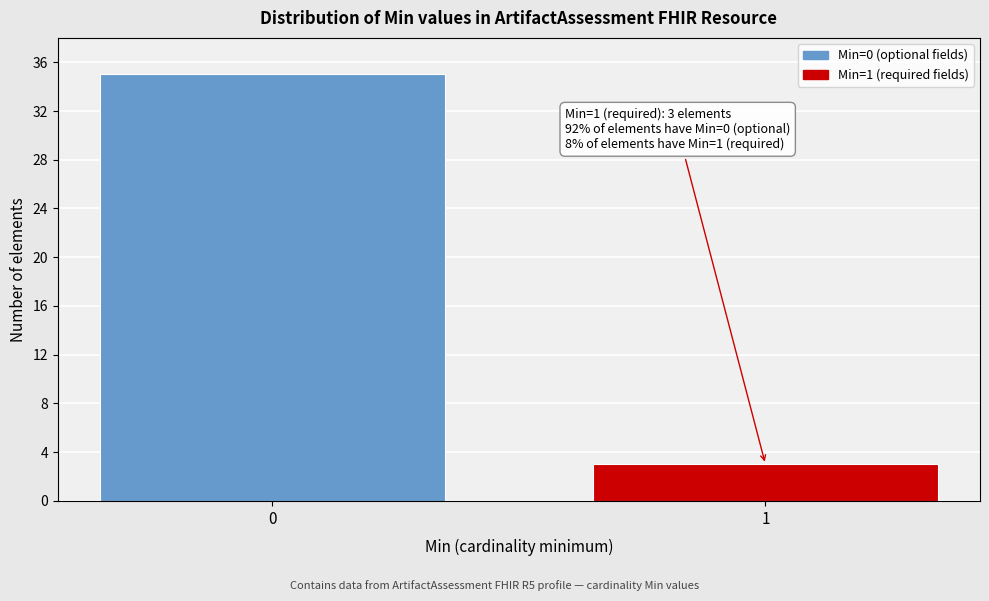

Reading left to right, what are all the values shown in this chart?

35	3